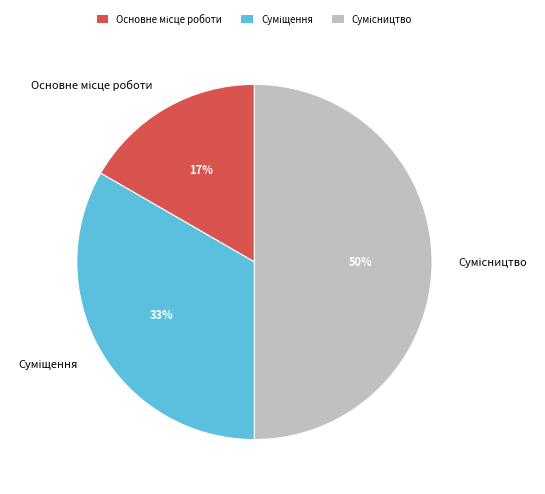

To the nearest percent, what is the difference between the largest and smallest slice percentages?

33%